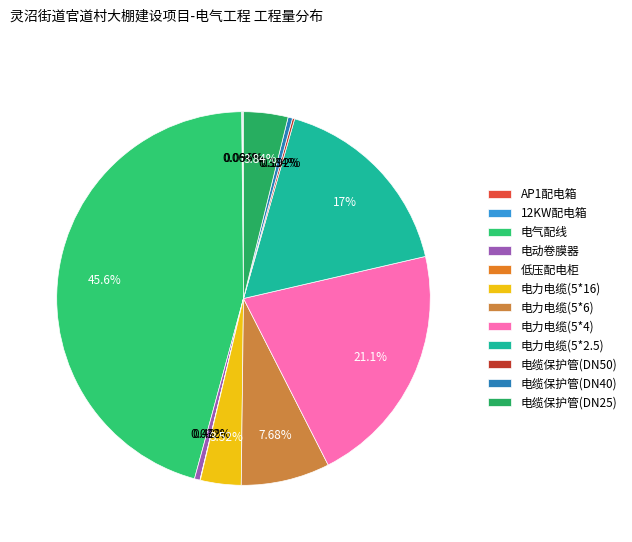

Does 电气配线 represent more than half of the total?

No